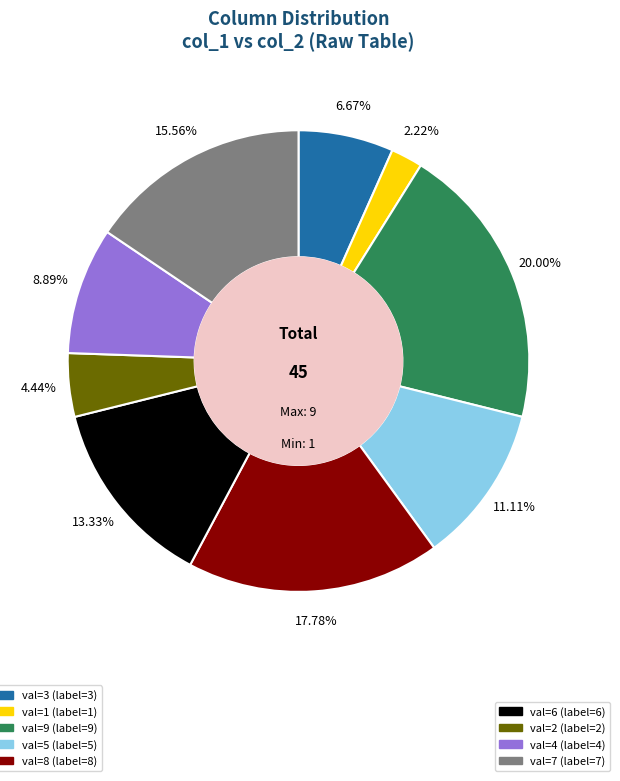

Is there a majority slice in this chart?

No